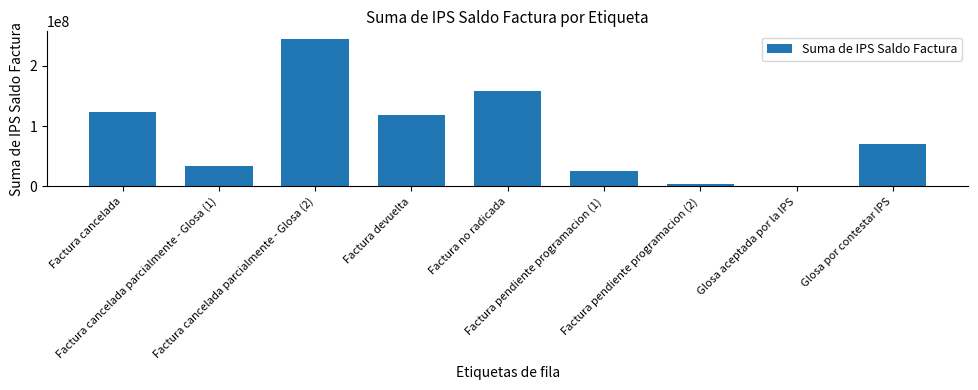

True or false: the data shows 859349.0 at Glosa aceptada por la IPS.

True